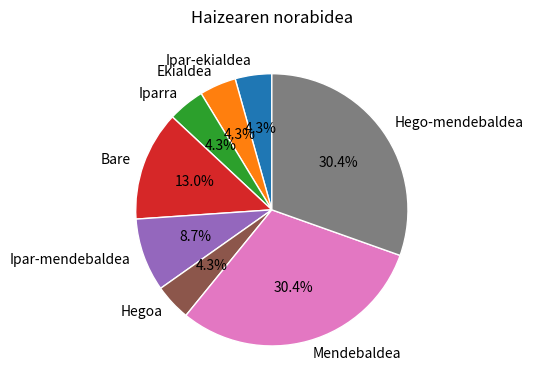

Which has a higher value, Bare or Iparra?

Bare